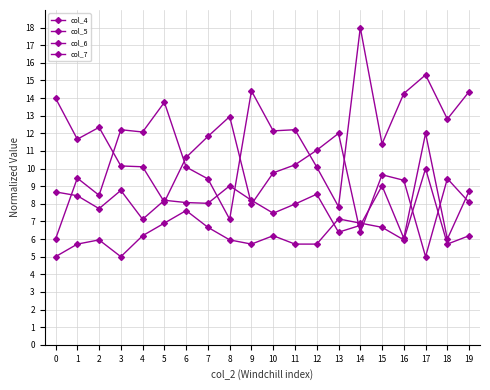

The col_7 series shows 8.9 at 3. True or false?

False